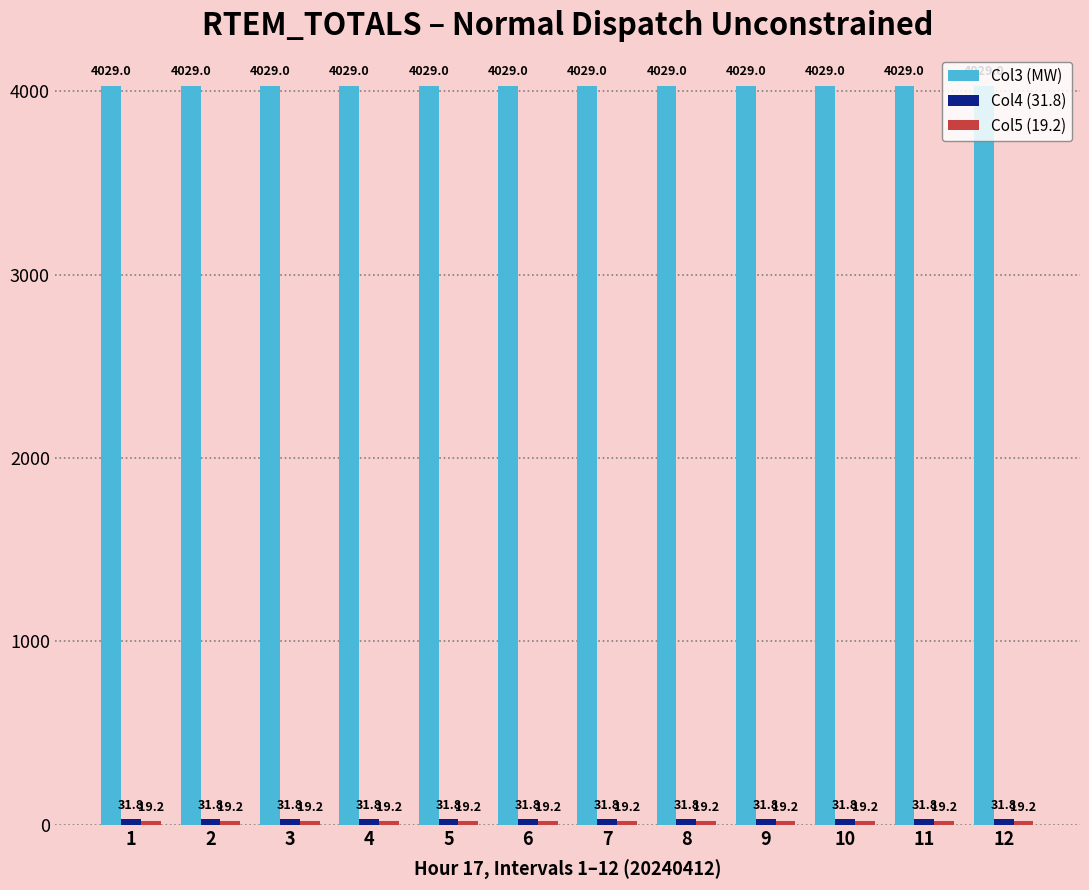

How many distinct data groups are displayed?

3